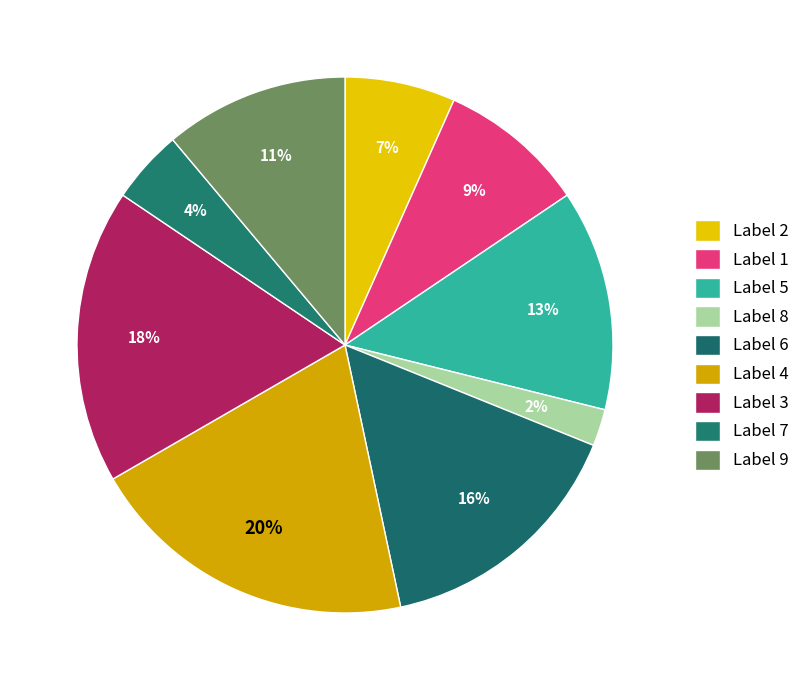

How many slices are in this pie chart?

9